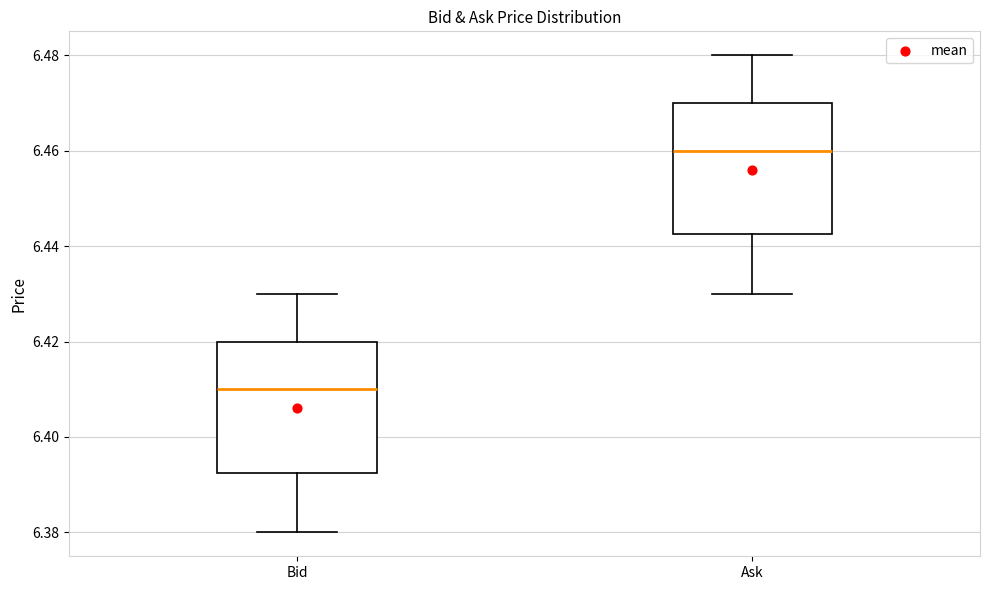

Which box has the lowest median line?

Bid